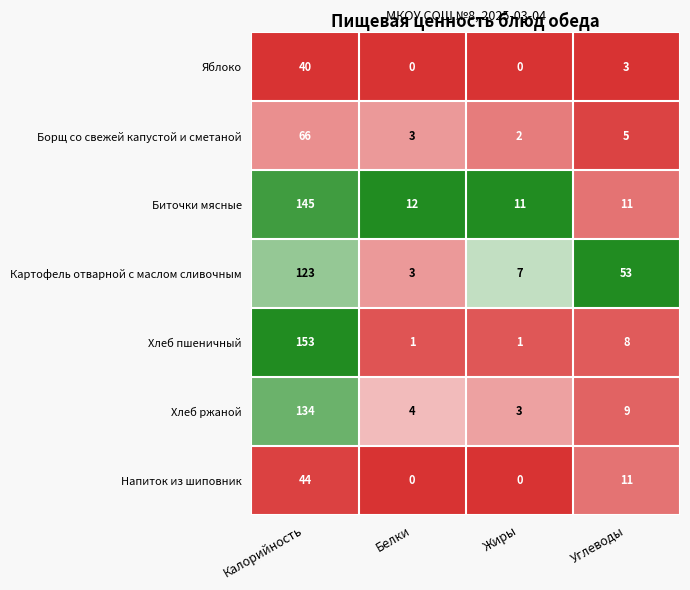

Which series has the largest total across all categories?

Картофель отварной с маслом сливочным